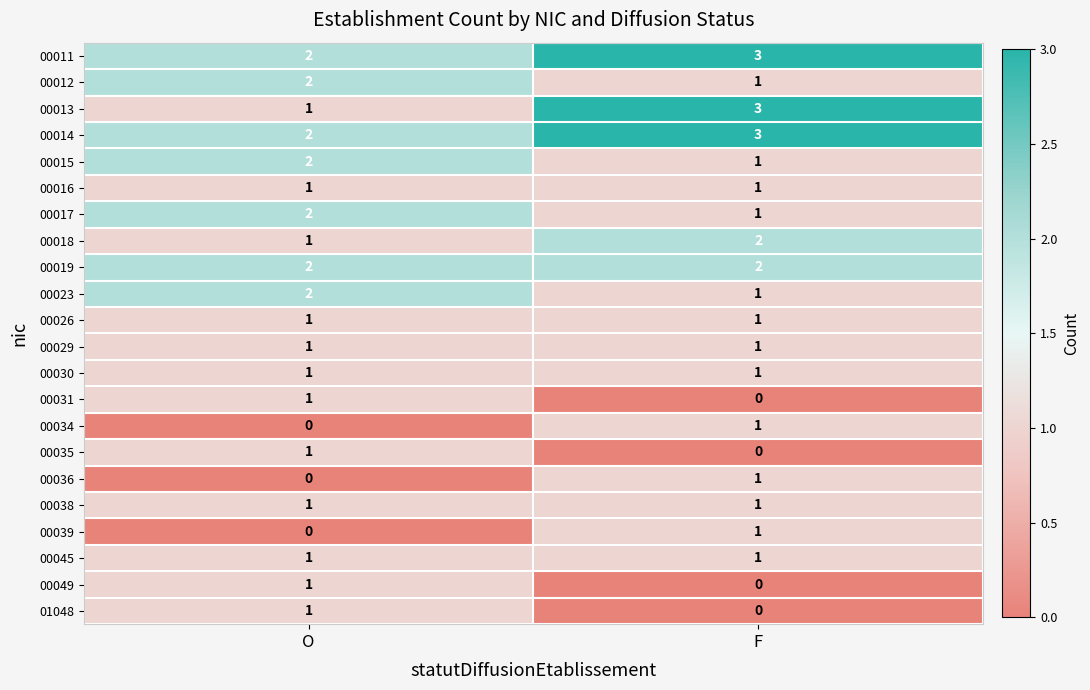

What is the total value across all series at O?

26